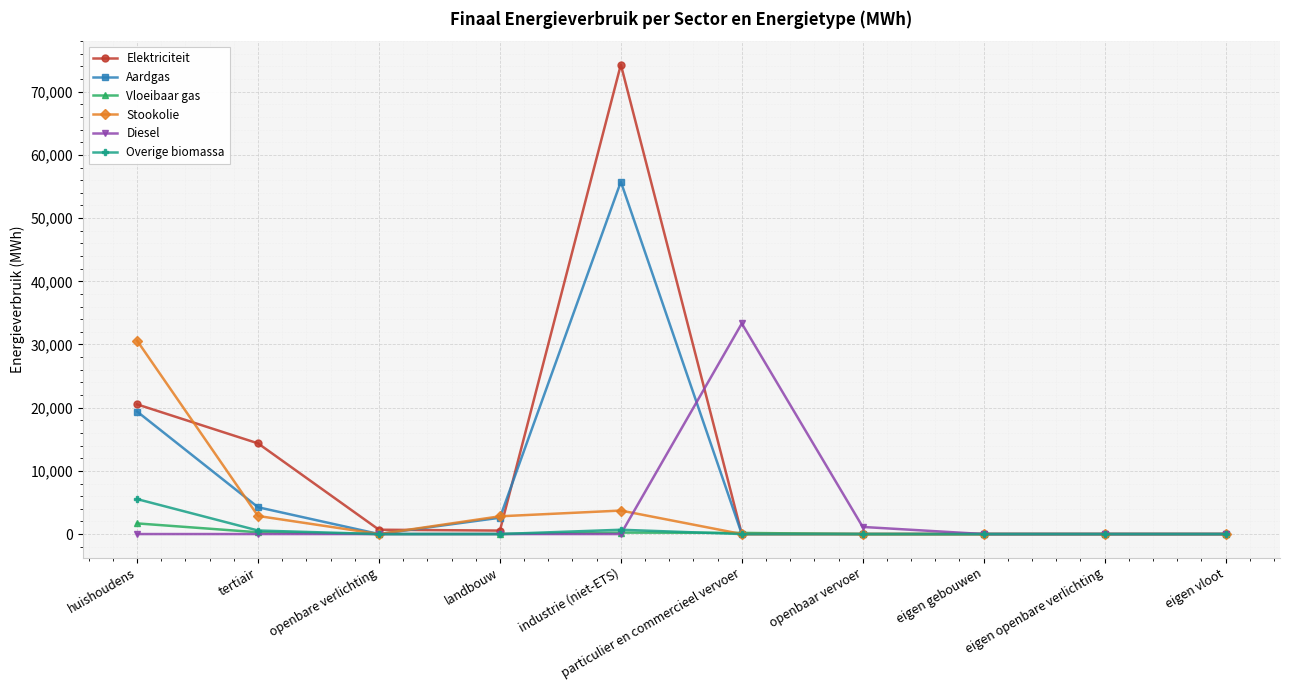

Which category has the highest value in the Diesel series?

particulier en commercieel vervoer